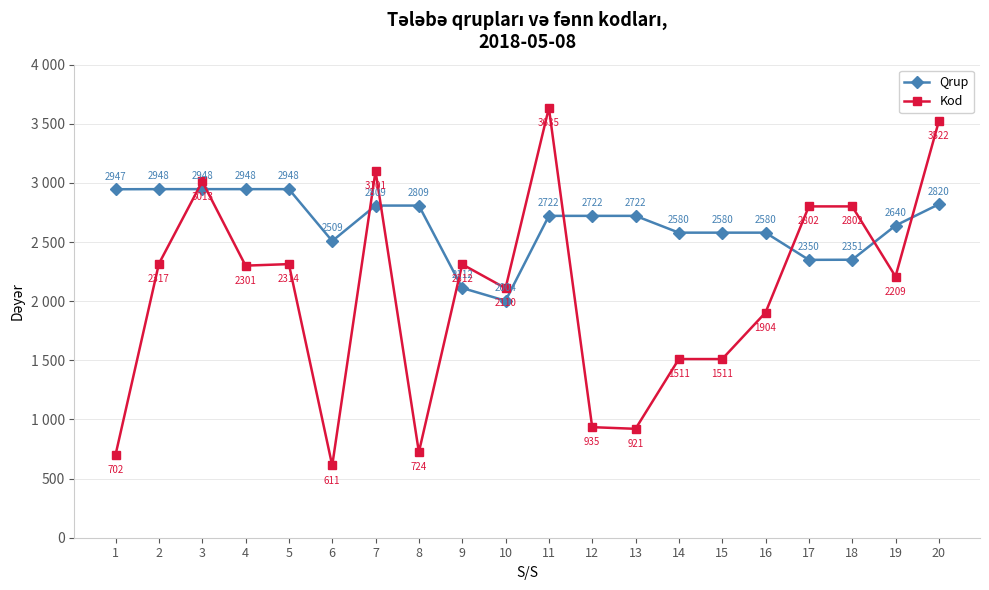

What is the sum of all Kod values?

41257